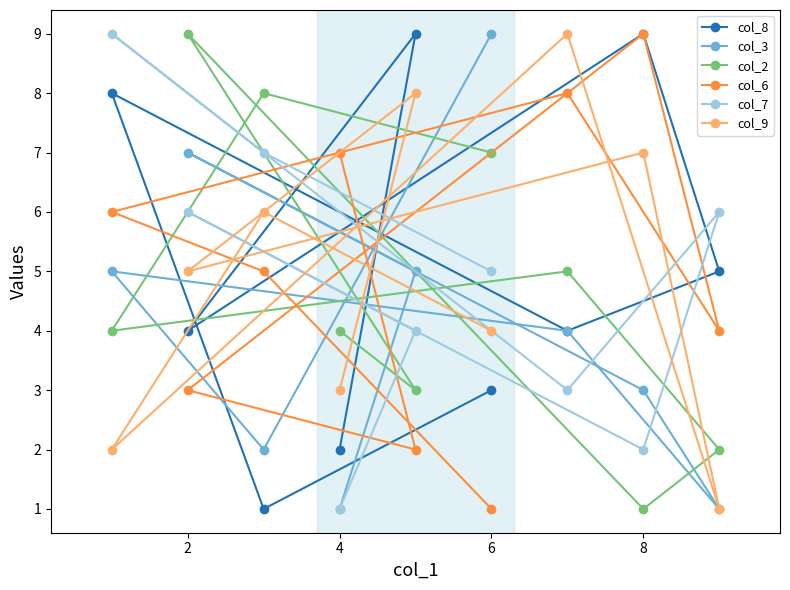

The value of col_3 at 6 is 9. True or false?

True